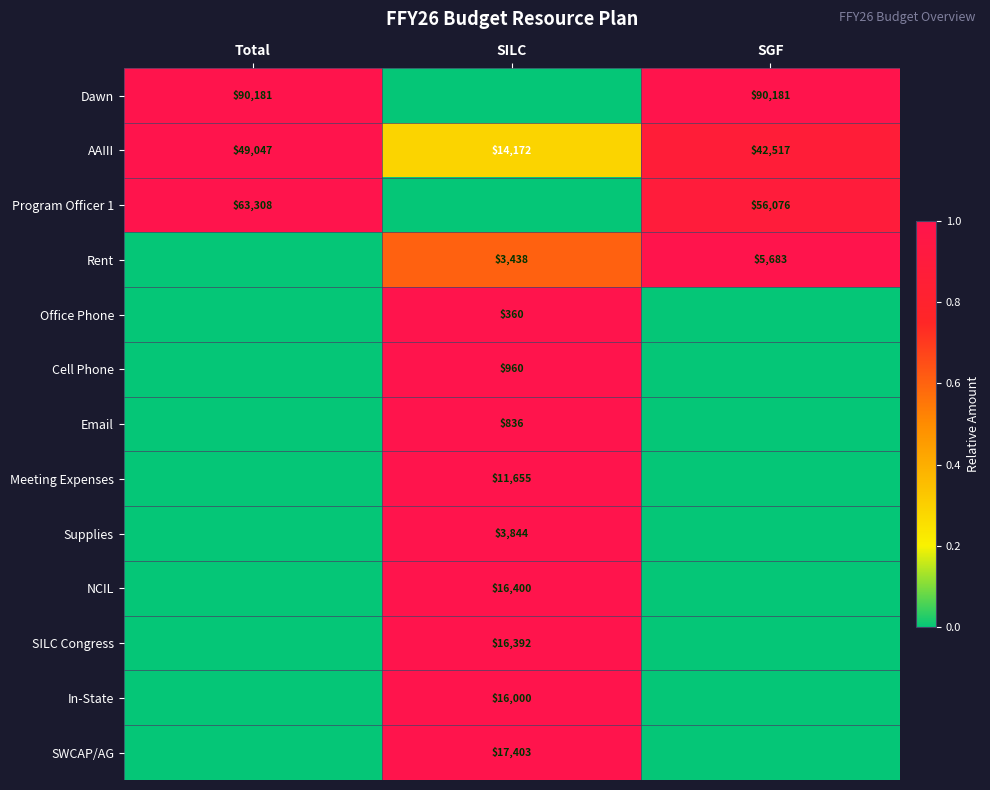

True or false: Rent has a value of 3438 at SILC.

True